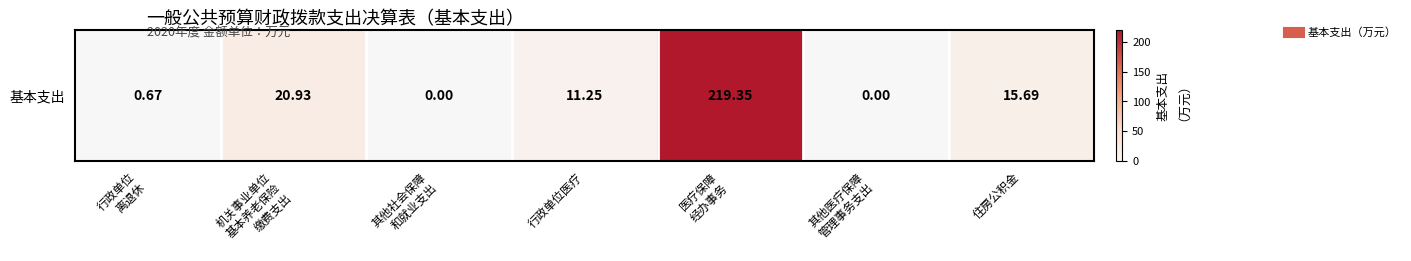

How many distinct data groups are displayed?

1